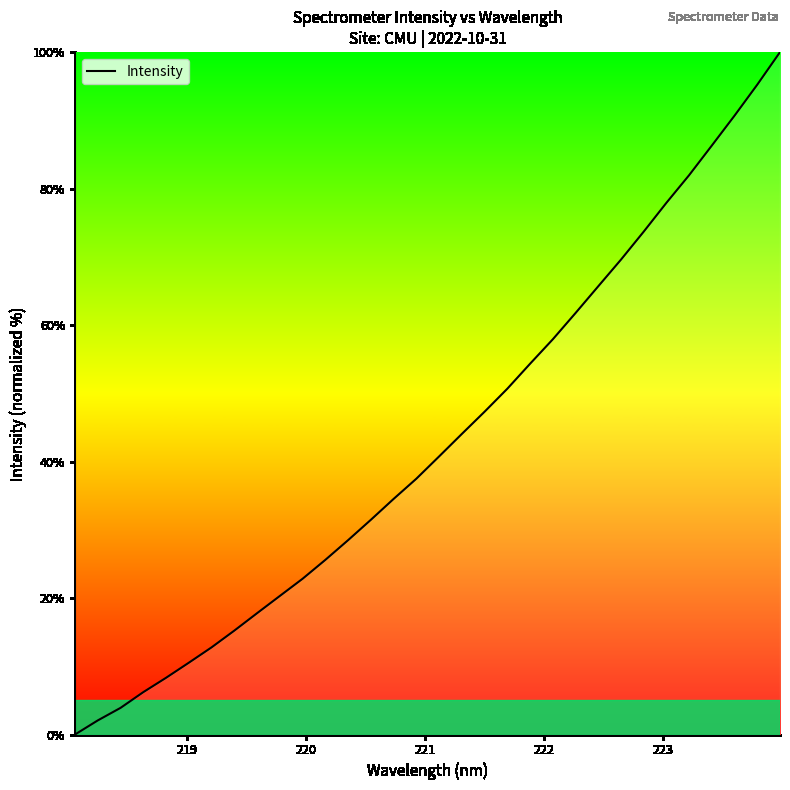

What is the maximum value shown in the chart?

100.0